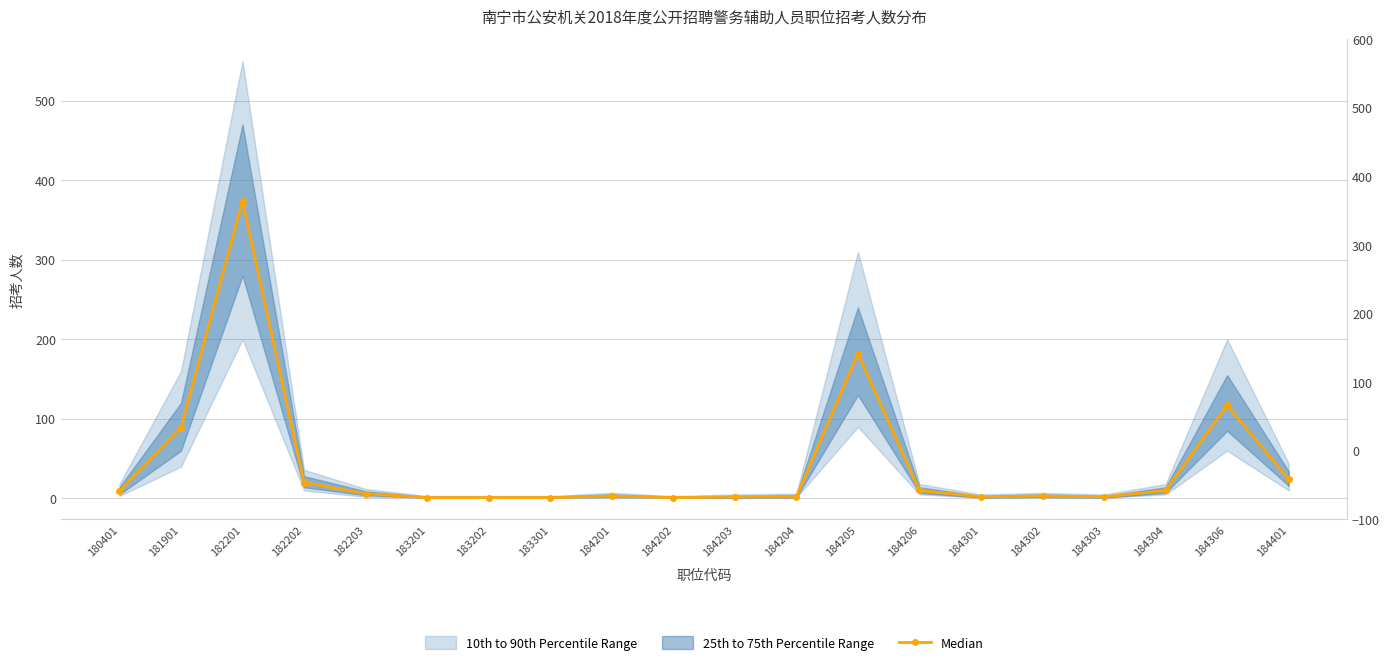

What is the minimum value shown in the chart?

1